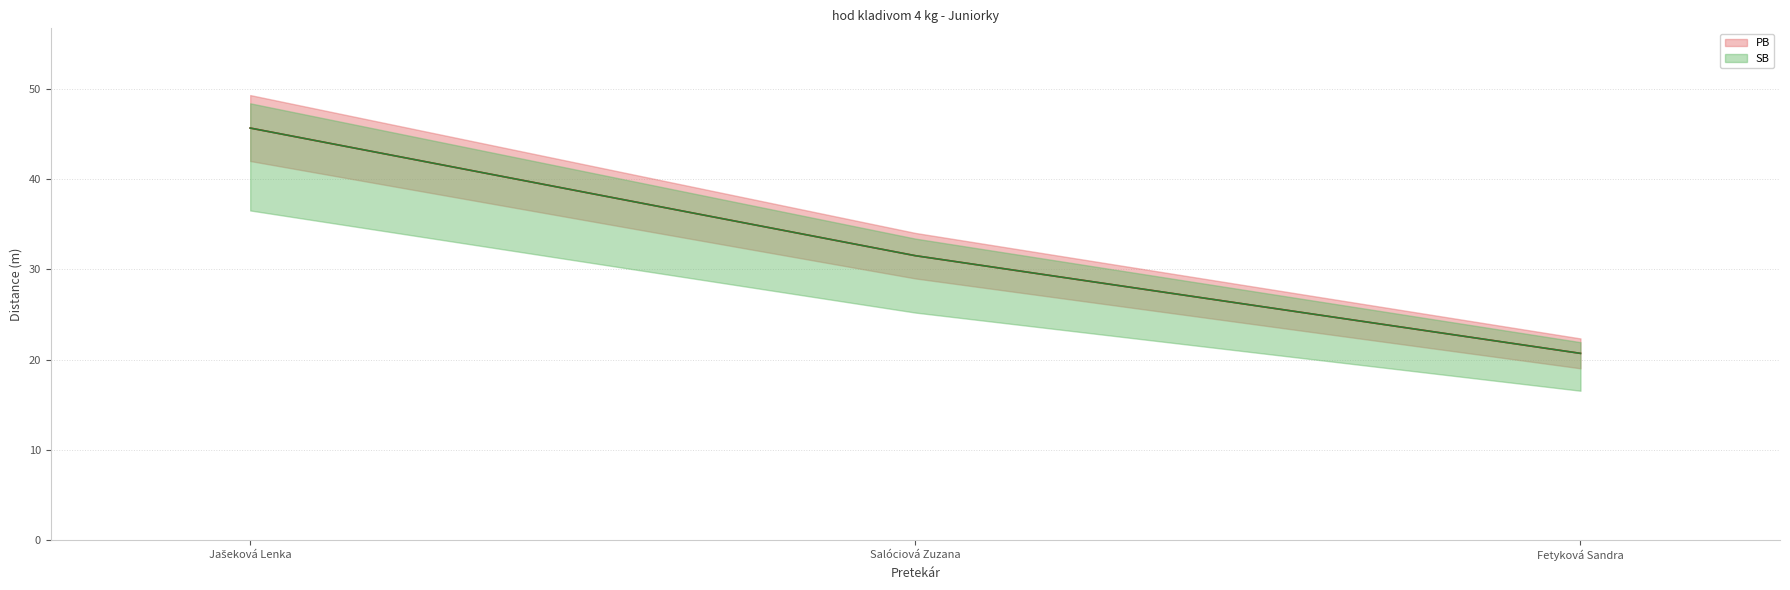

What is the difference between the maximum and second lowest values in the PB series?

14.1